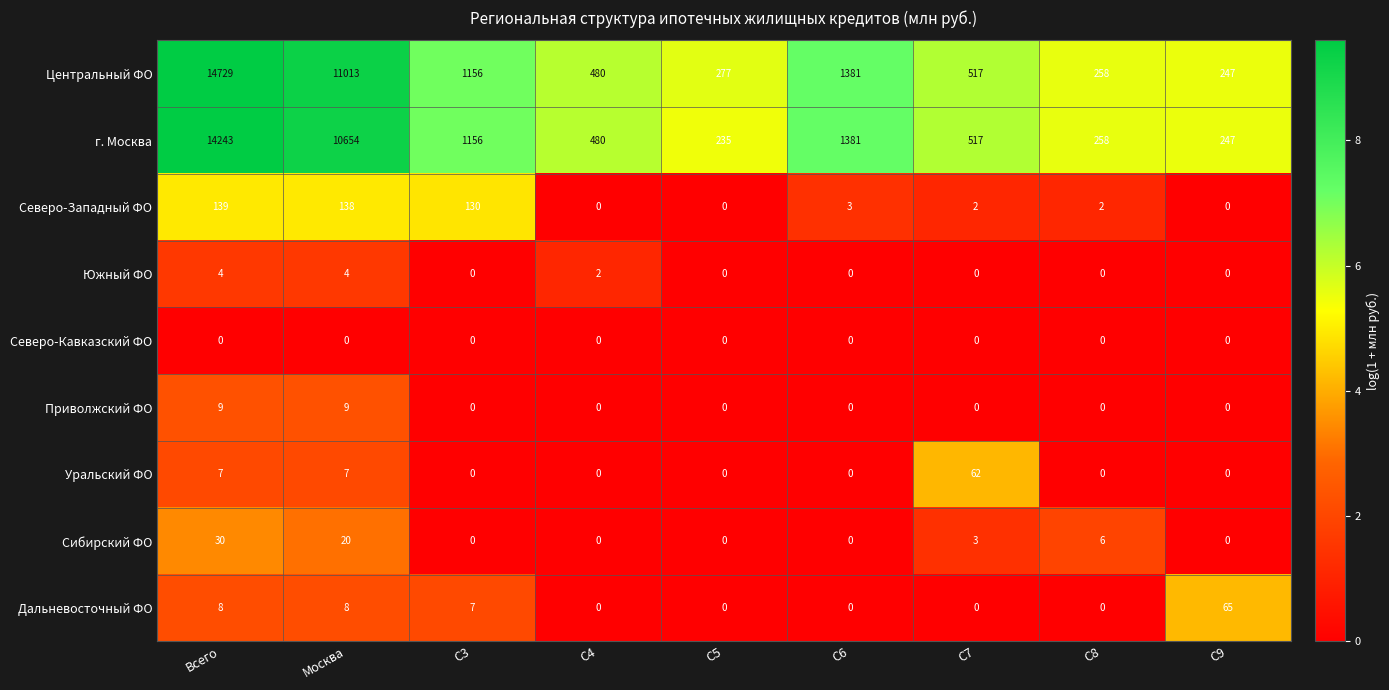

Between Москва and C7, which series saw the biggest shift?

Центральный ФО